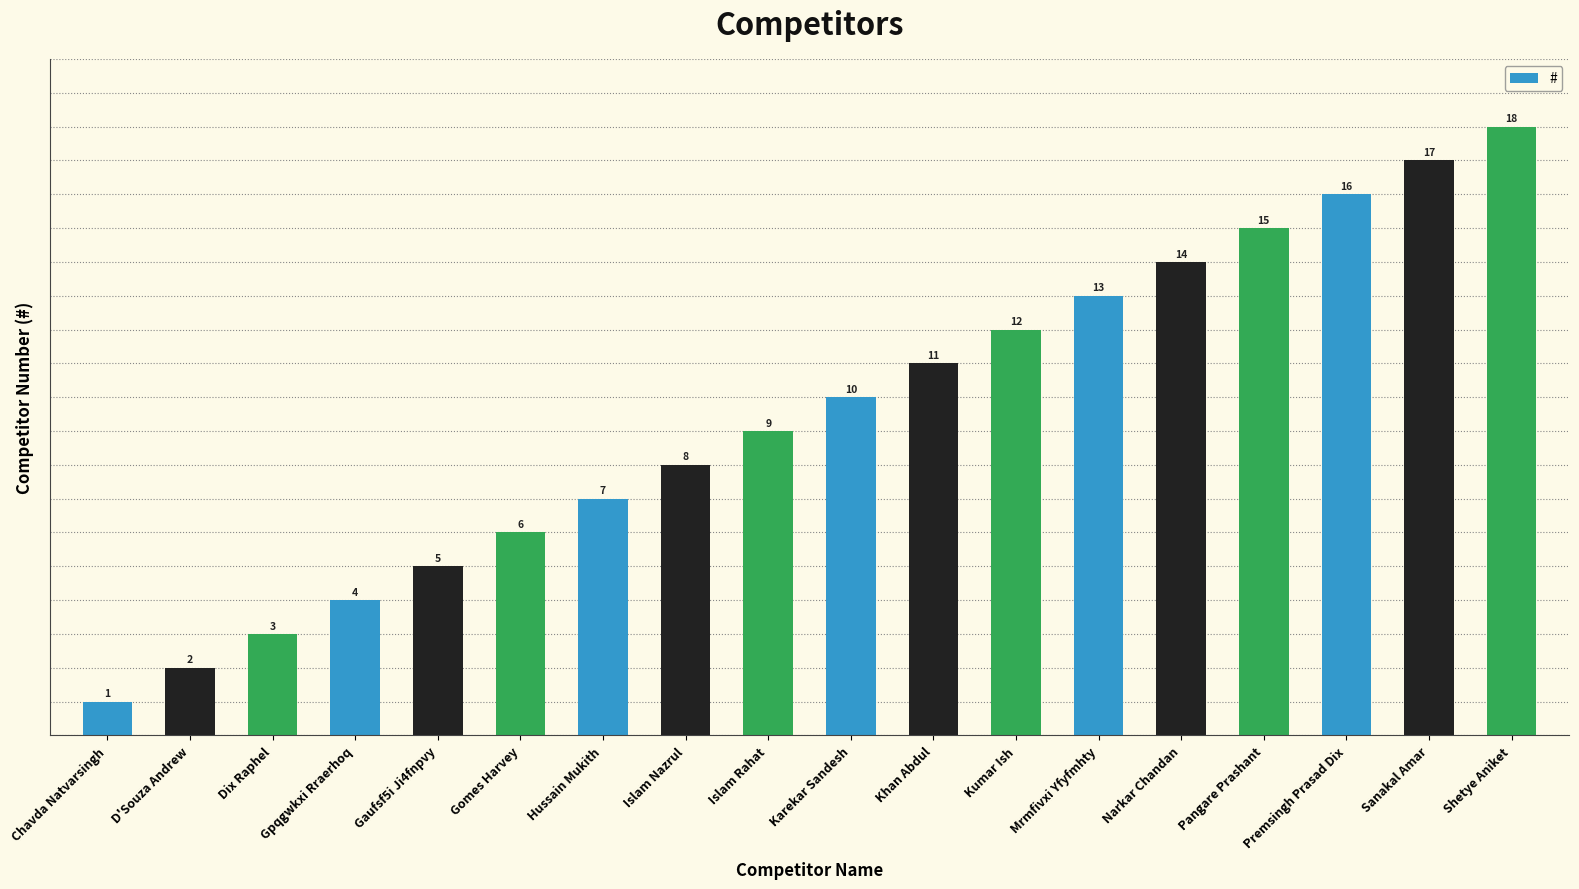

How many distinct data groups are displayed?

1